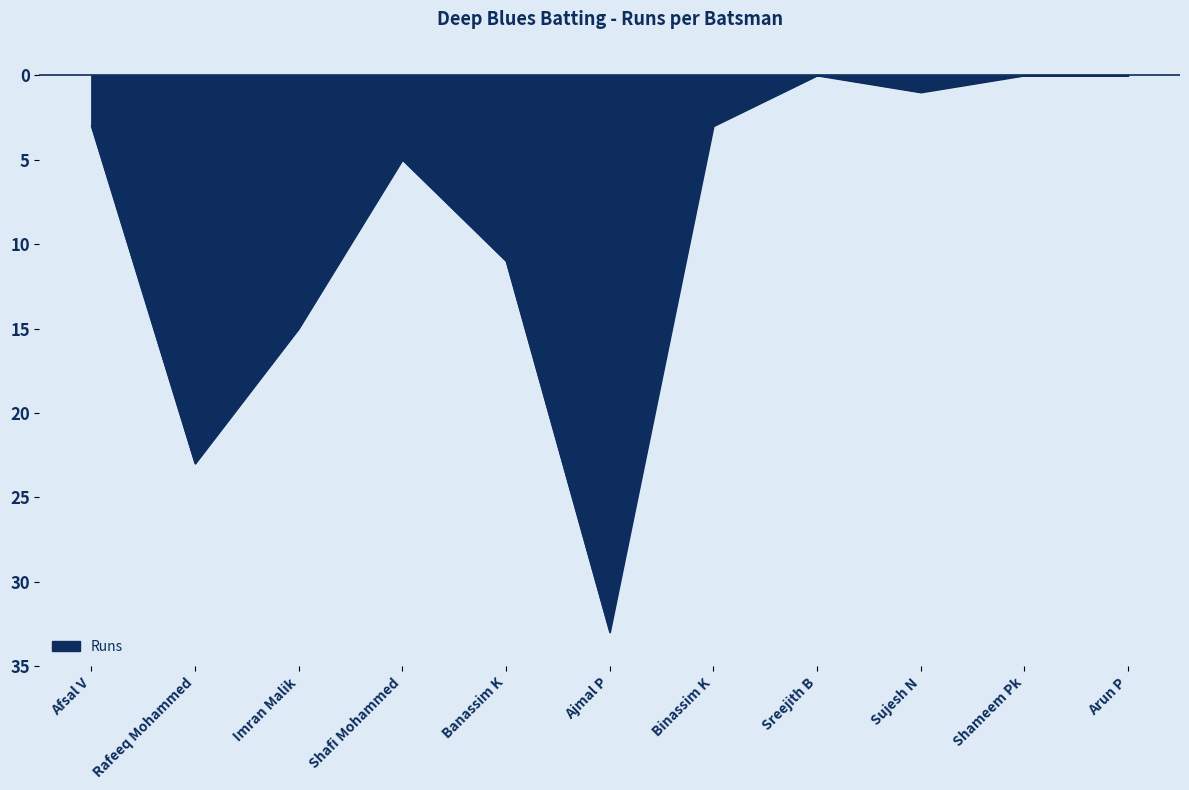

Rank the categories by value from highest to lowest.

Sreejith B, Shameem Pk, Arun P, Sujesh N, Afsal V, Binassim K, Shafi Mohammed, Banassim K, Imran Malik, Rafeeq Mohammed, Ajmal P